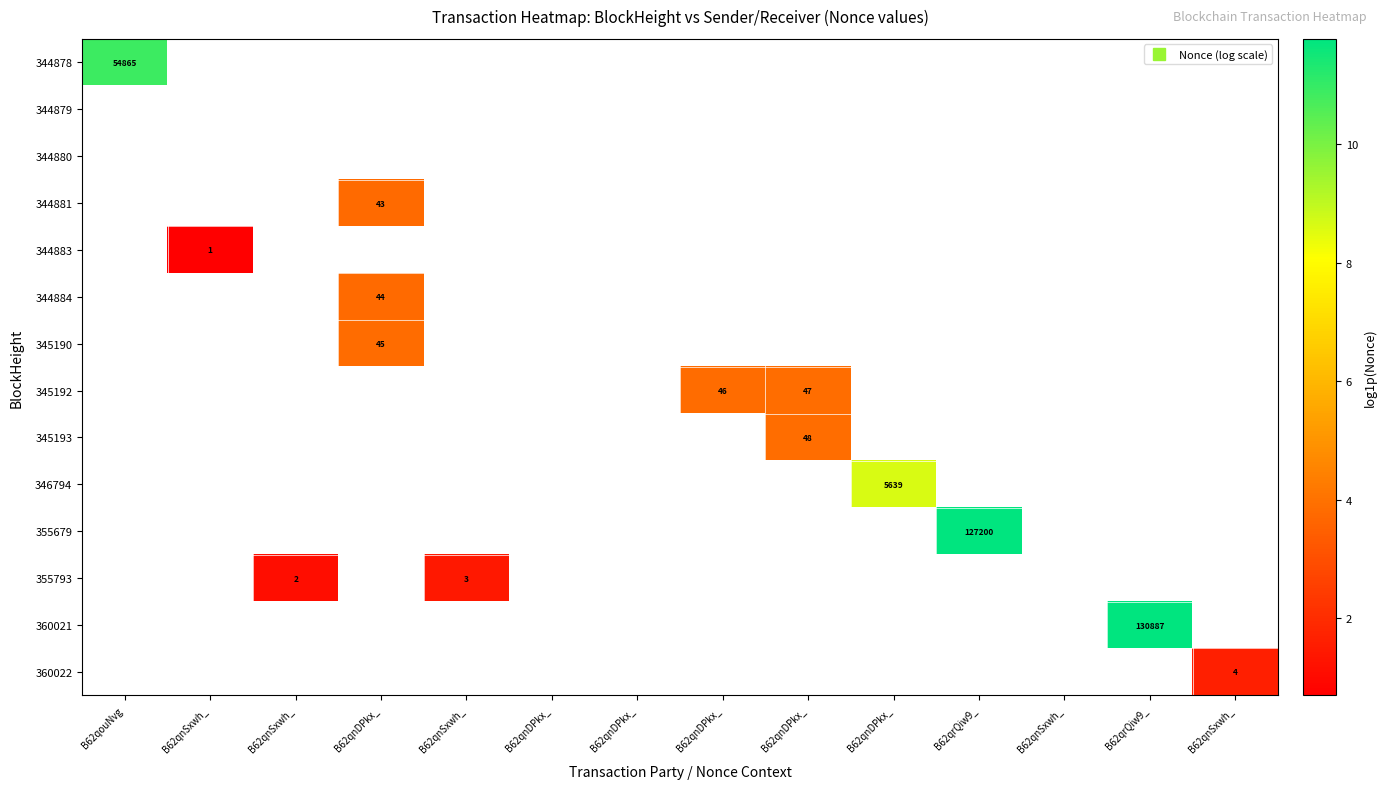

How many categories are shown in the chart?

14